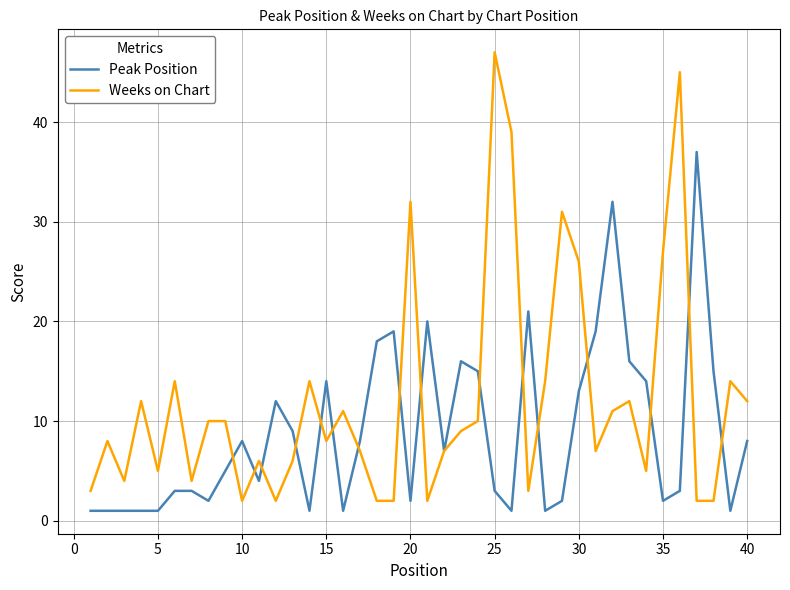

Count the number of categories in the chart.

40